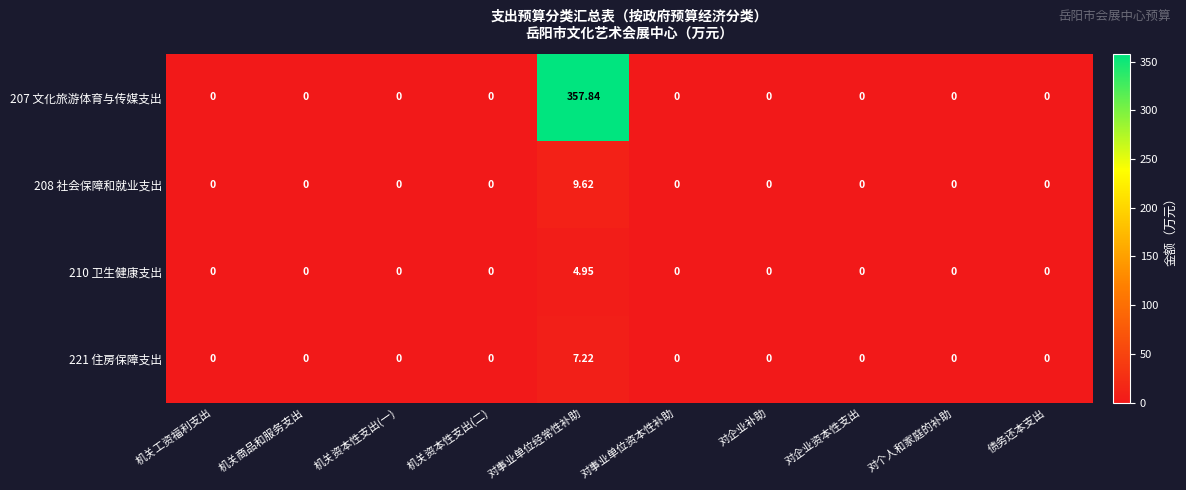

List the series in order of their peak value, lowest first.

210 卫生健康支出, 221 住房保障支出, 208 社会保障和就业支出, 207 文化旅游体育与传媒支出